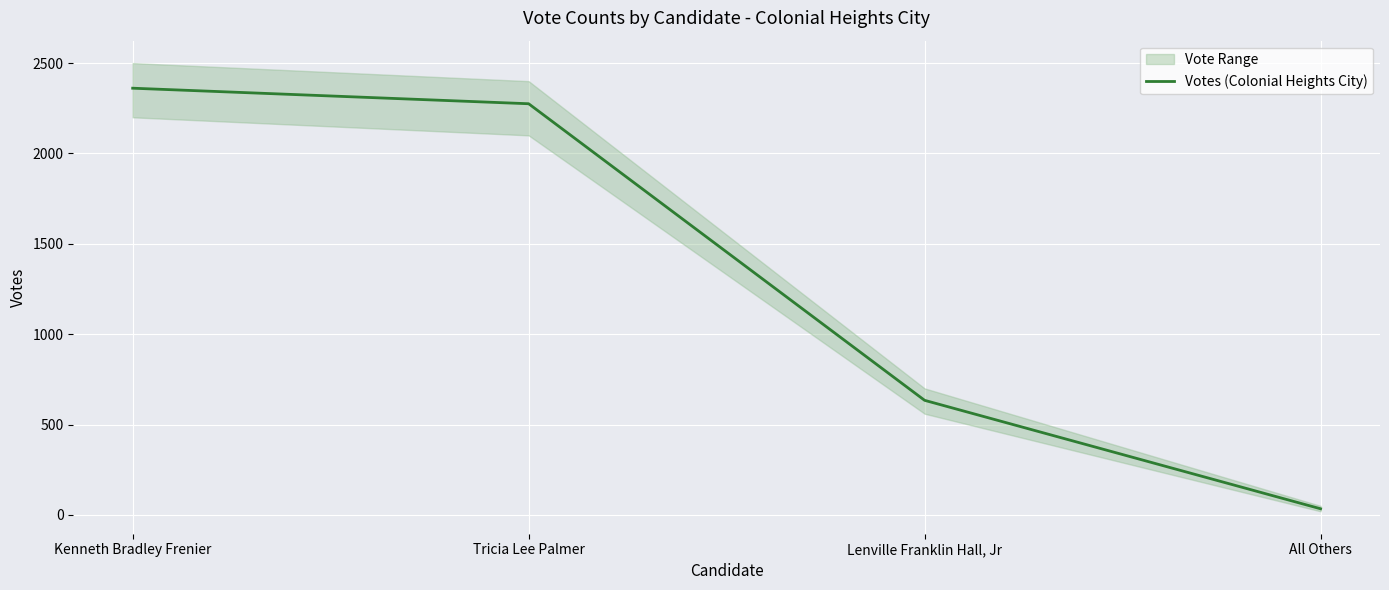

What is the sum of all values?

5304